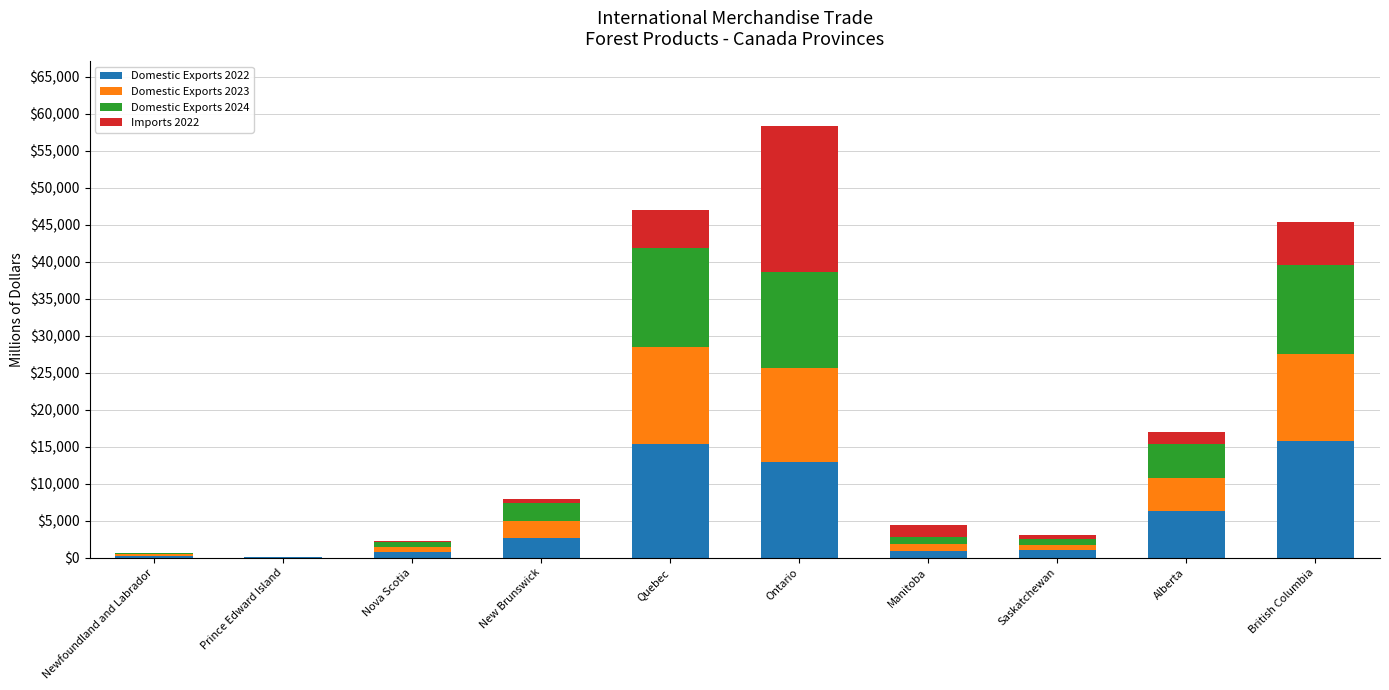

Is it true that Domestic Exports 2022 equals 21945.9 at Ontario?

False